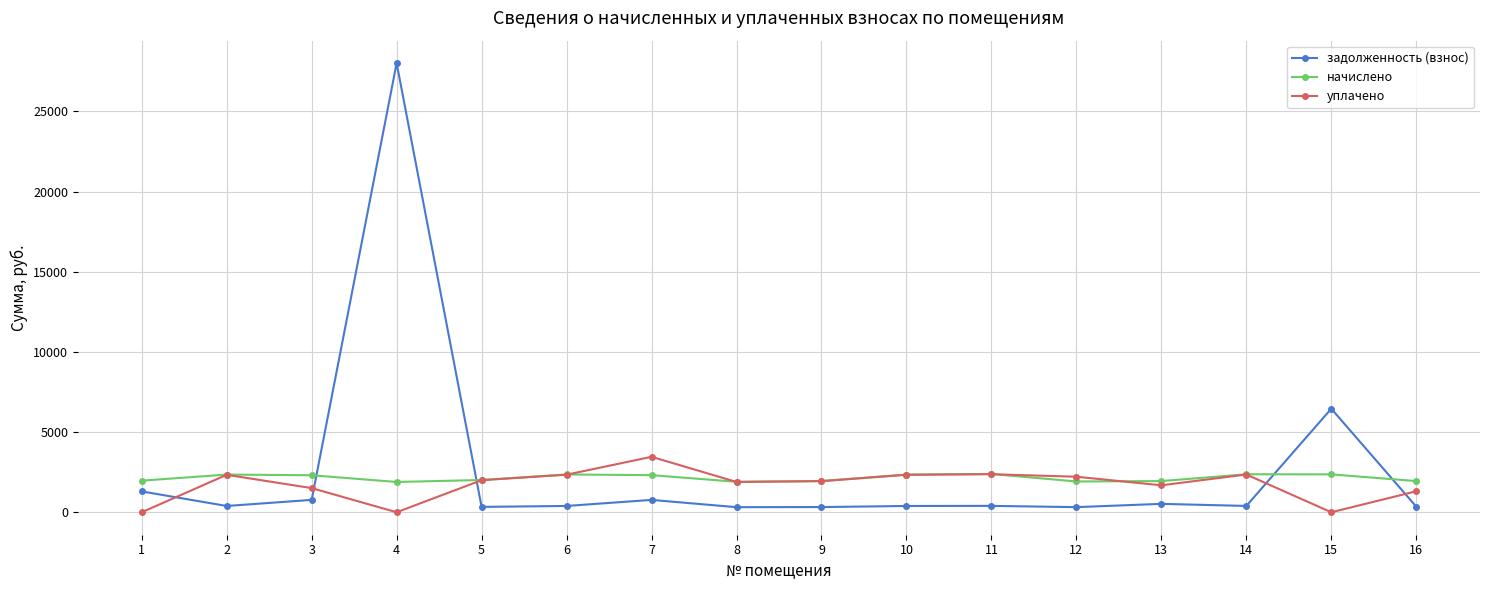

True or false: задолженность (взнос) has a value of 524.2 at 13.

True